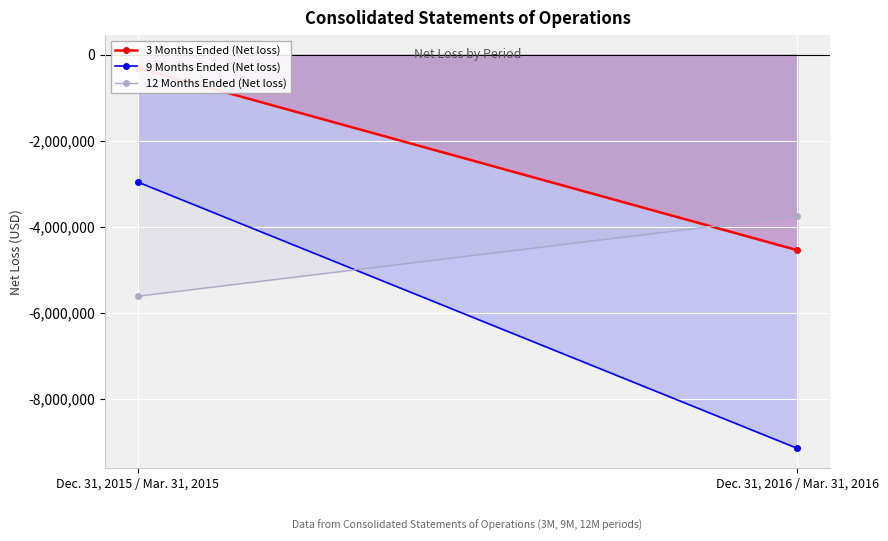

At which category is the sum across all series the highest?

Dec. 31, 2015 / Mar. 31, 2015